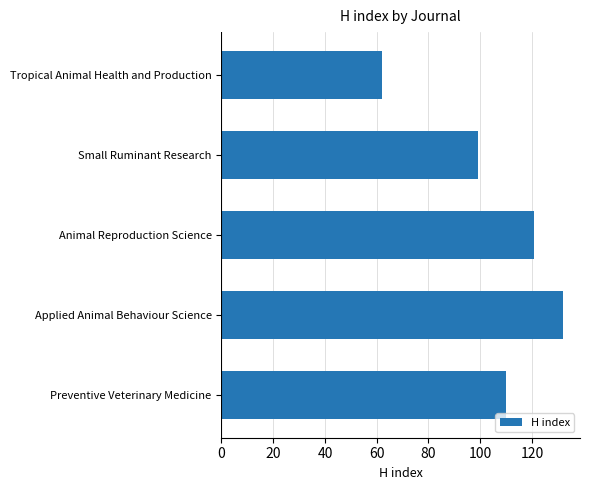

How many series are shown in this chart?

1